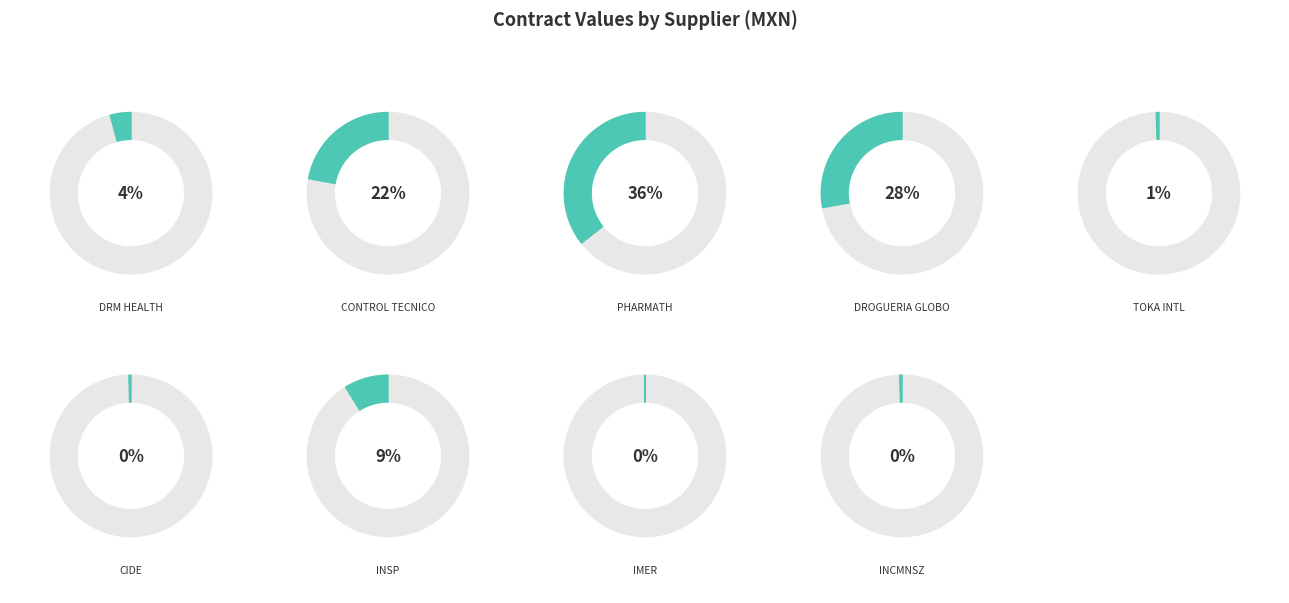

What percentage is the DROGUERIA Y FARMACIA EL GLOBO SA DE CV slice, to the nearest percent?

28%